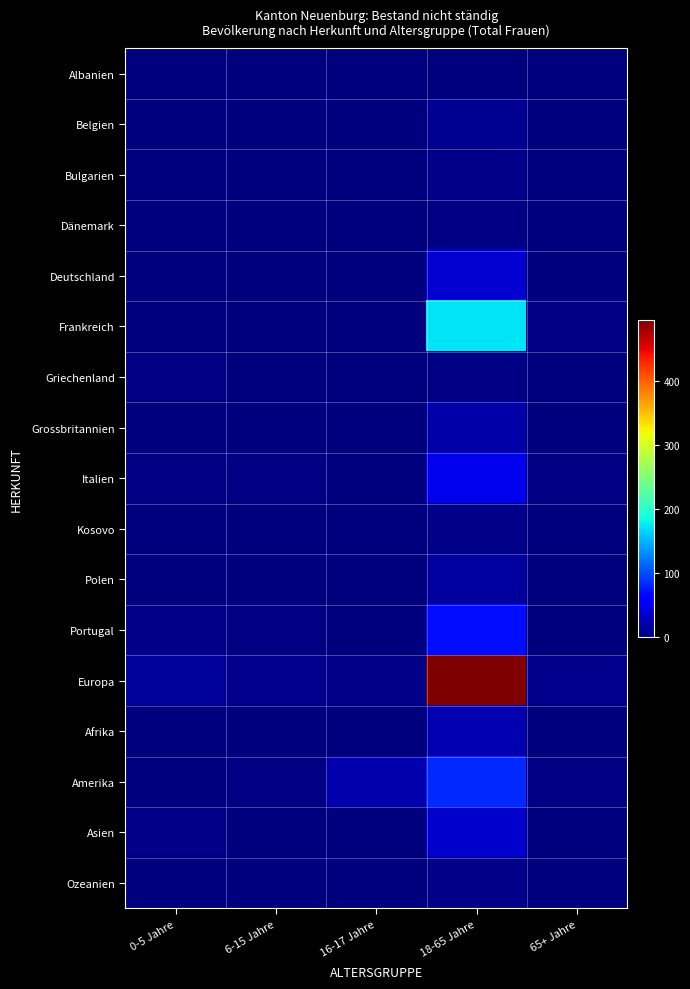

Reading left to right, transcribe all the data shown in this chart.

Albanien: 0-5 Jahre=0	6-15 Jahre=0	16-17 Jahre=0	18-65 Jahre=0	65+ Jahre=0
Belgien: 0-5 Jahre=0	6-15 Jahre=0	16-17 Jahre=0	18-65 Jahre=8	65+ Jahre=0
Bulgarien: 0-5 Jahre=0	6-15 Jahre=0	16-17 Jahre=0	18-65 Jahre=4	65+ Jahre=0
Dänemark: 0-5 Jahre=0	6-15 Jahre=0	16-17 Jahre=0	18-65 Jahre=3	65+ Jahre=0
Deutschland: 0-5 Jahre=1	6-15 Jahre=0	16-17 Jahre=0	18-65 Jahre=36	65+ Jahre=0
Frankreich: 0-5 Jahre=0	6-15 Jahre=0	16-17 Jahre=0	18-65 Jahre=174	65+ Jahre=3
Griechenland: 0-5 Jahre=2	6-15 Jahre=0	16-17 Jahre=0	18-65 Jahre=3	65+ Jahre=0
Grossbritannien: 0-5 Jahre=0	6-15 Jahre=0	16-17 Jahre=0	18-65 Jahre=19	65+ Jahre=0
Italien: 0-5 Jahre=2	6-15 Jahre=2	16-17 Jahre=0	18-65 Jahre=47	65+ Jahre=2
Kosovo: 0-5 Jahre=0	6-15 Jahre=0	16-17 Jahre=0	18-65 Jahre=4	65+ Jahre=0
Polen: 0-5 Jahre=1	6-15 Jahre=0	16-17 Jahre=0	18-65 Jahre=15	65+ Jahre=0
Portugal: 0-5 Jahre=4	6-15 Jahre=2	16-17 Jahre=1	18-65 Jahre=69	65+ Jahre=0
Europa: 0-5 Jahre=12	6-15 Jahre=7	16-17 Jahre=4	18-65 Jahre=496	65+ Jahre=6
Afrika: 0-5 Jahre=0	6-15 Jahre=0	16-17 Jahre=0	18-65 Jahre=22	65+ Jahre=0
Amerika: 0-5 Jahre=0	6-15 Jahre=2	16-17 Jahre=20	18-65 Jahre=83	65+ Jahre=2
Asien: 0-5 Jahre=5	6-15 Jahre=1	16-17 Jahre=0	18-65 Jahre=34	65+ Jahre=0
Ozeanien: 0-5 Jahre=0	6-15 Jahre=0	16-17 Jahre=1	18-65 Jahre=4	65+ Jahre=0